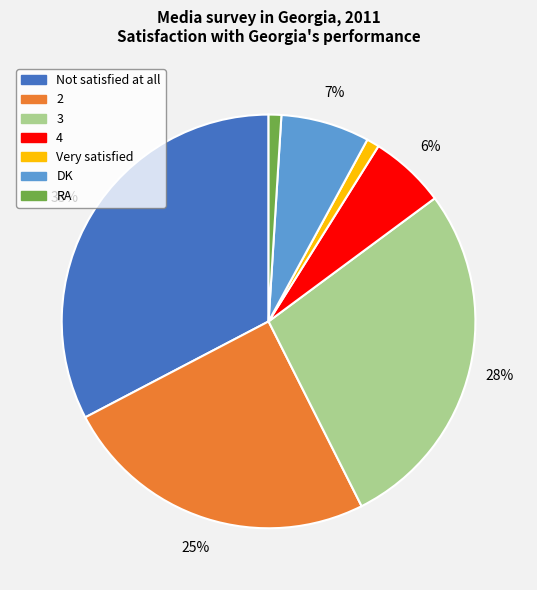

To the nearest percent, what percentage of the pie is Very satisfied?

1%